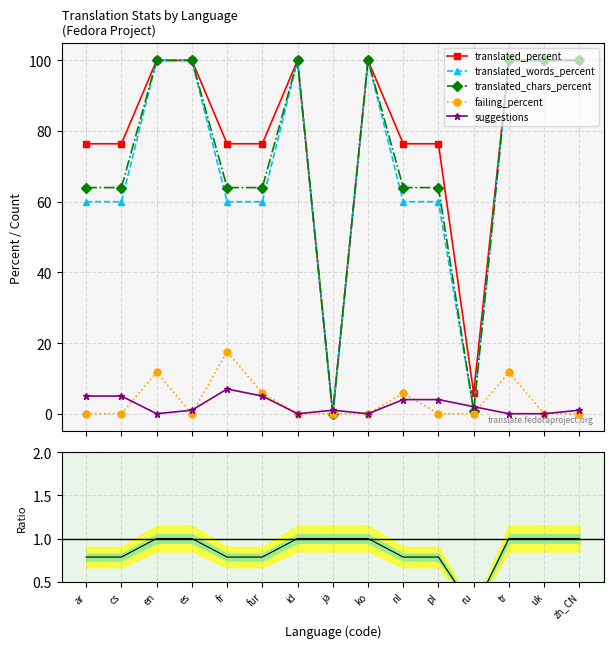

Between ar and cs, which is larger?

ar